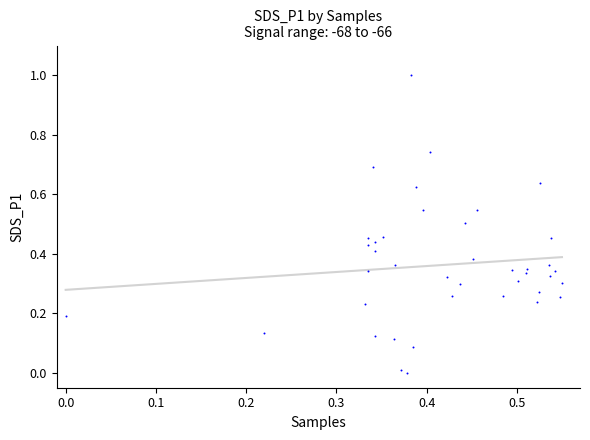

What is the range of Y values (max minus min)?

1.0